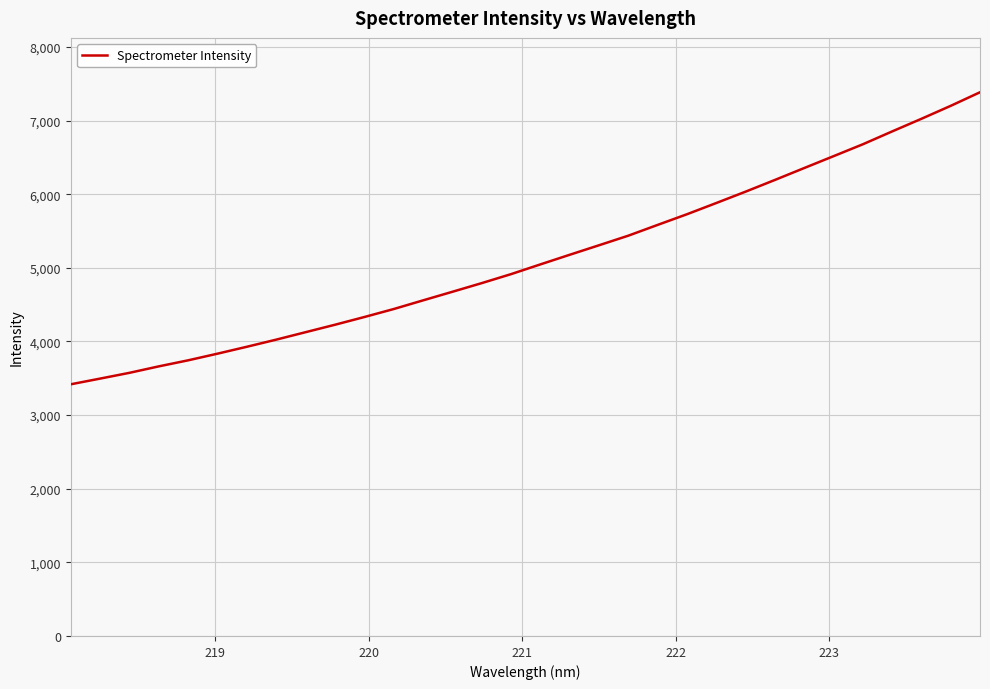

What is the minimum value shown in the chart?

3418.1